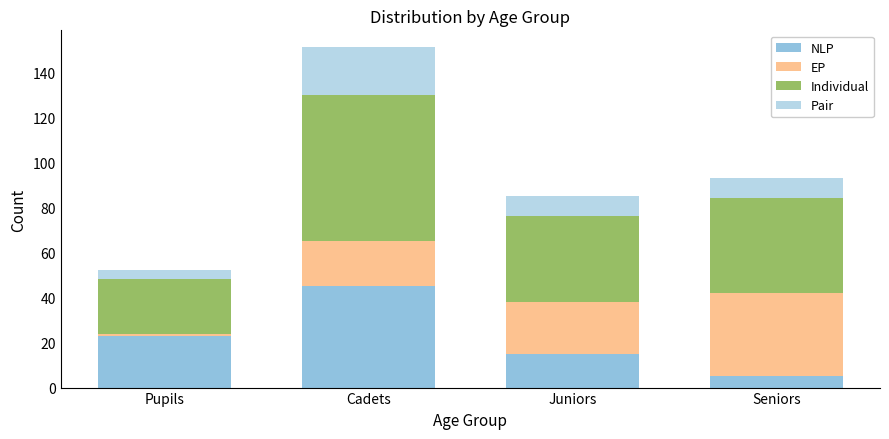

At which label does NLP reach its minimum?

Seniors